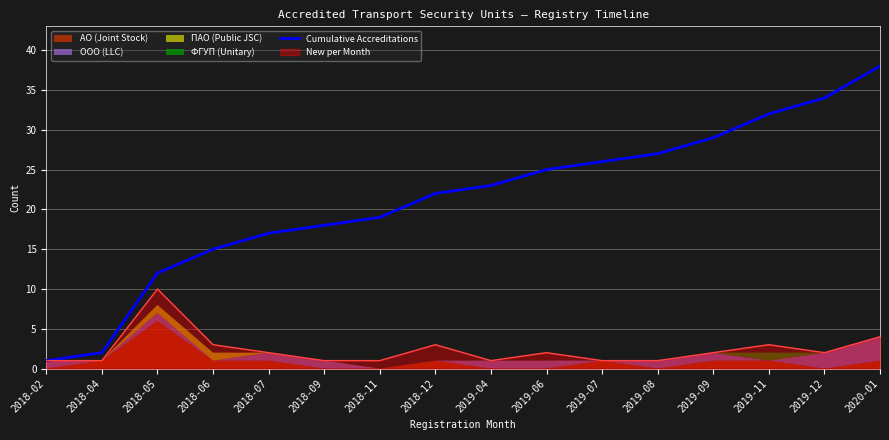

What is the label of the 6th point from the left?

2018-09